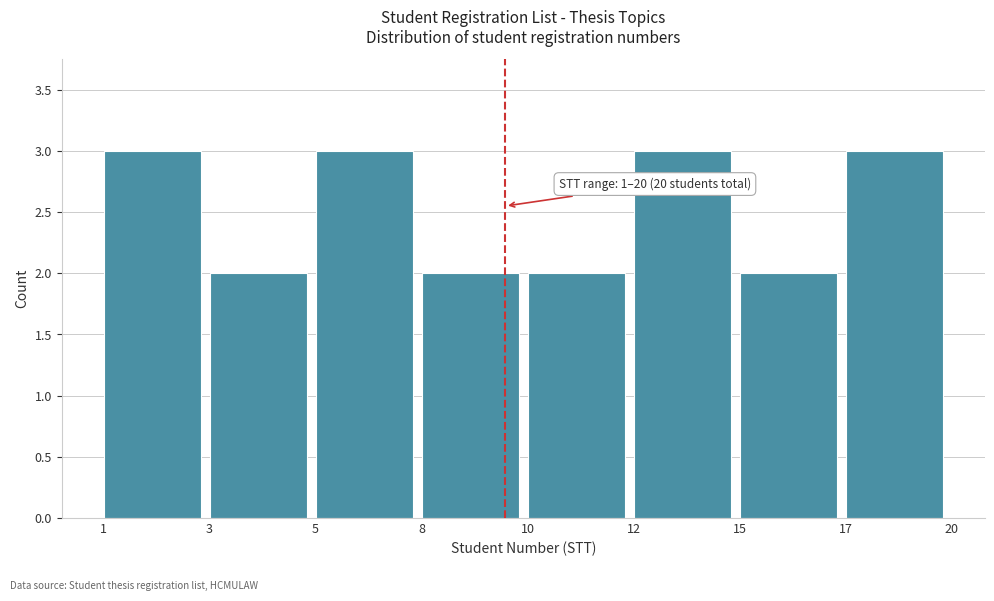

Reading left to right, extract all data points from this chart.

3	2	3	2	2	3	2	3